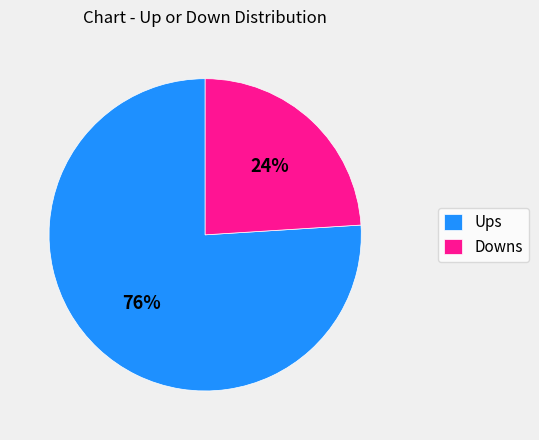

What is the smallest slice in the pie chart?

Downs